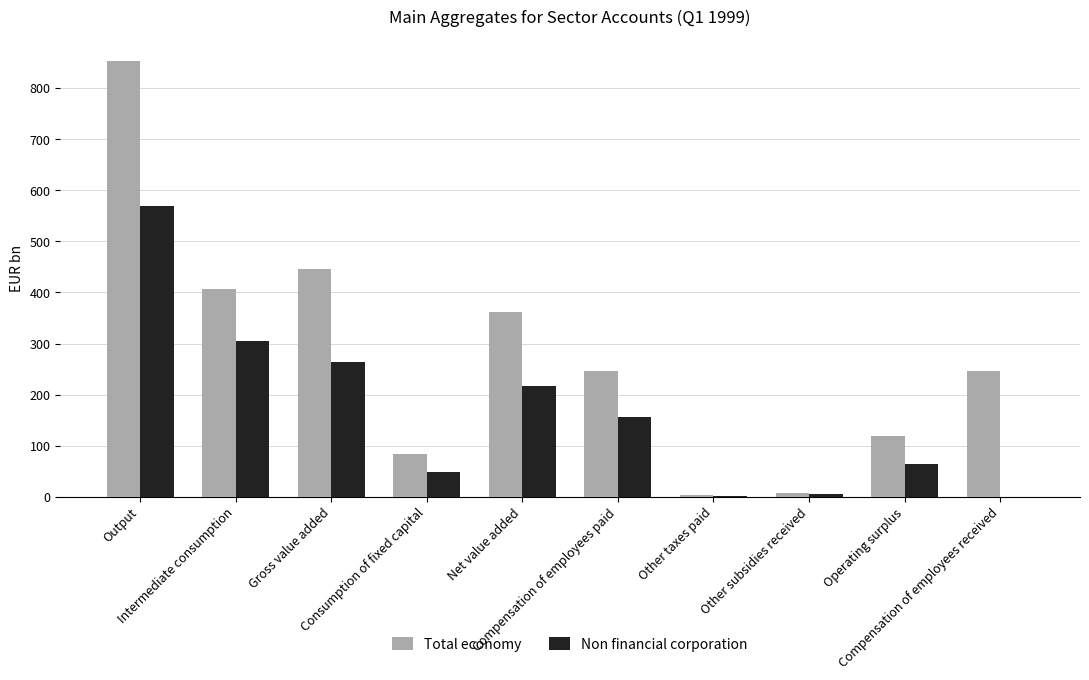

What is the average value of the Total economy series?

277.2